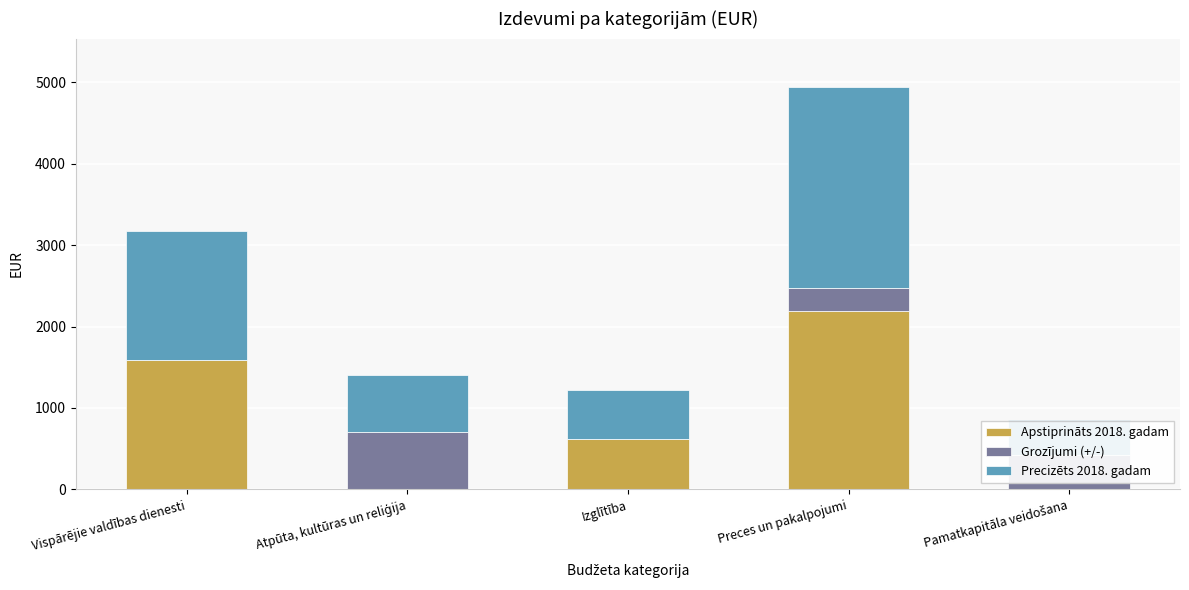

The value of Apstiprināts 2018. gadam at Vispārējie valdības dienesti is 2094. True or false?

False